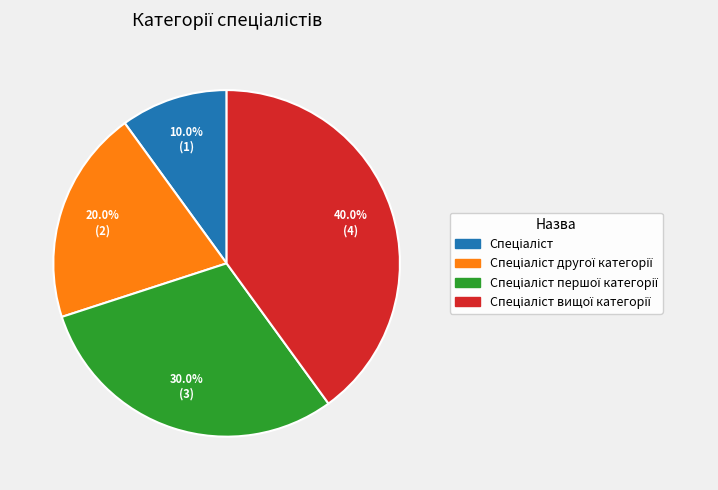

Count the number of slices in the pie.

4